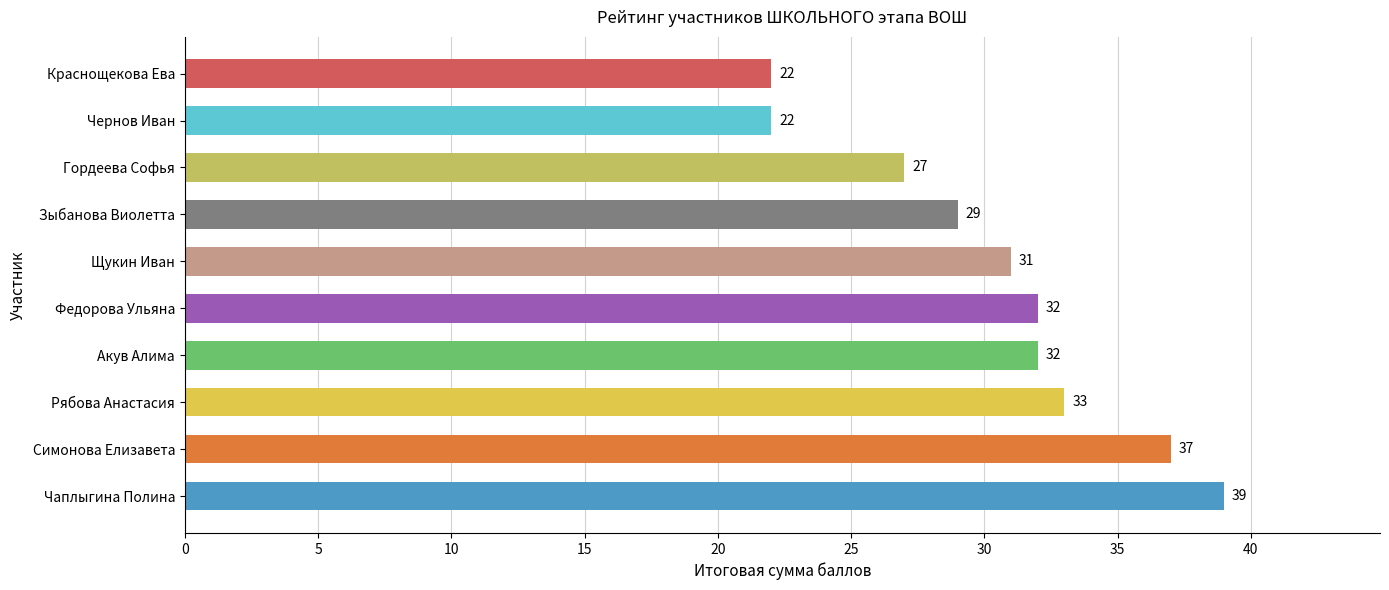

Which has a higher value, Щукин Иван or Симонова Елизавета?

Симонова Елизавета